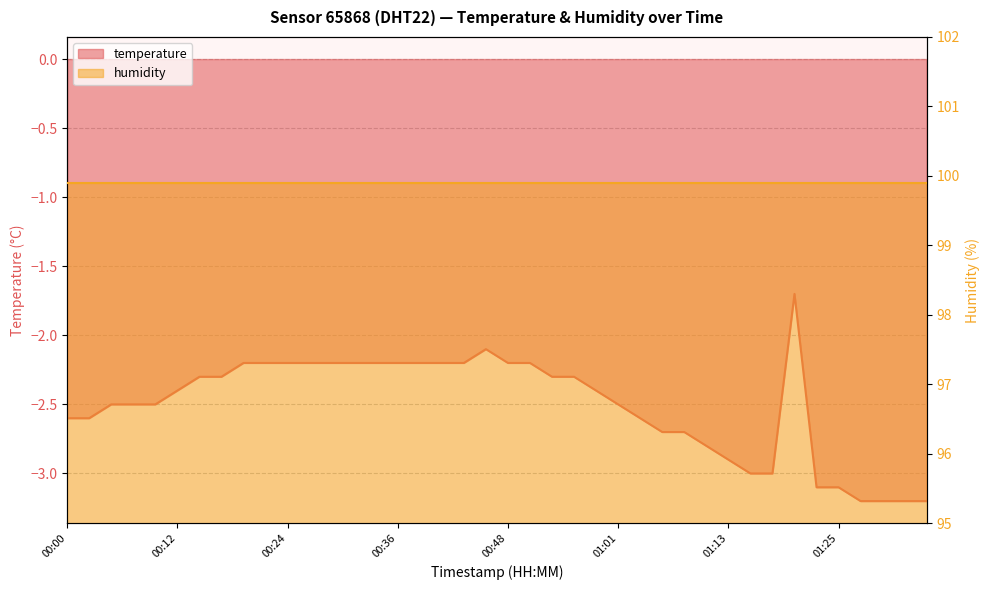

How many interior local peaks (higher than both neighbors) does the data have?

2